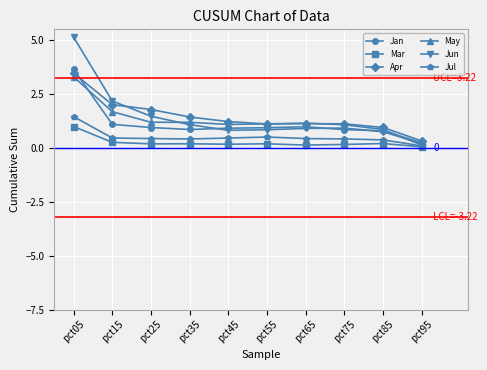

What is the greatest value displayed?

5.1